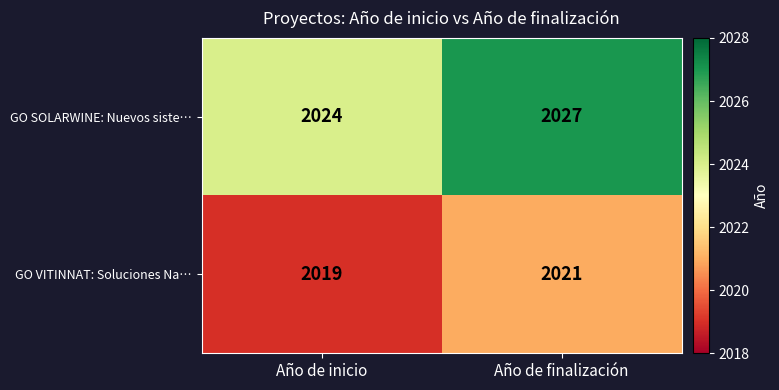

What is the spread (max minus min) of values at Año de finalización?

6